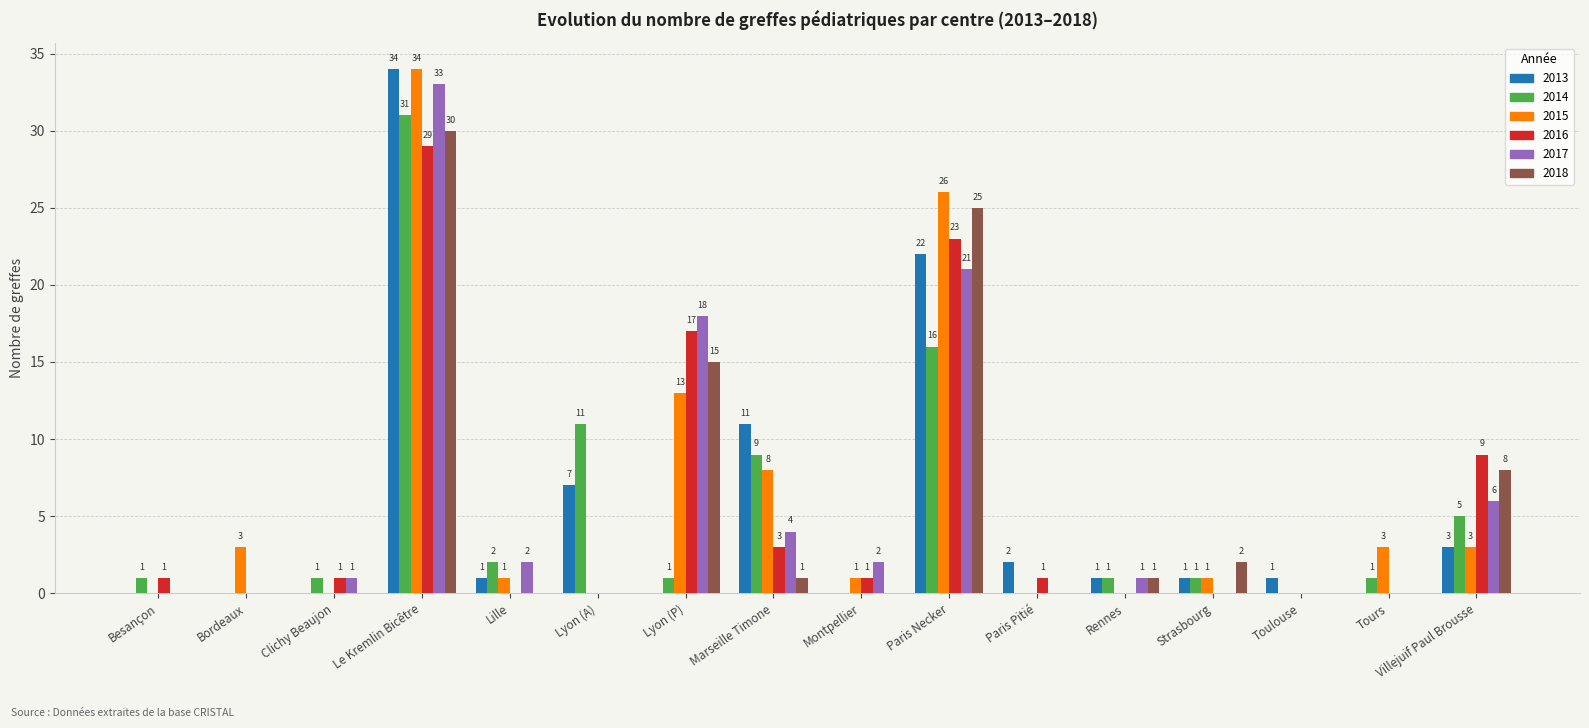

At which category is the sum across all series the highest?

Le Kremlin Bicêtre